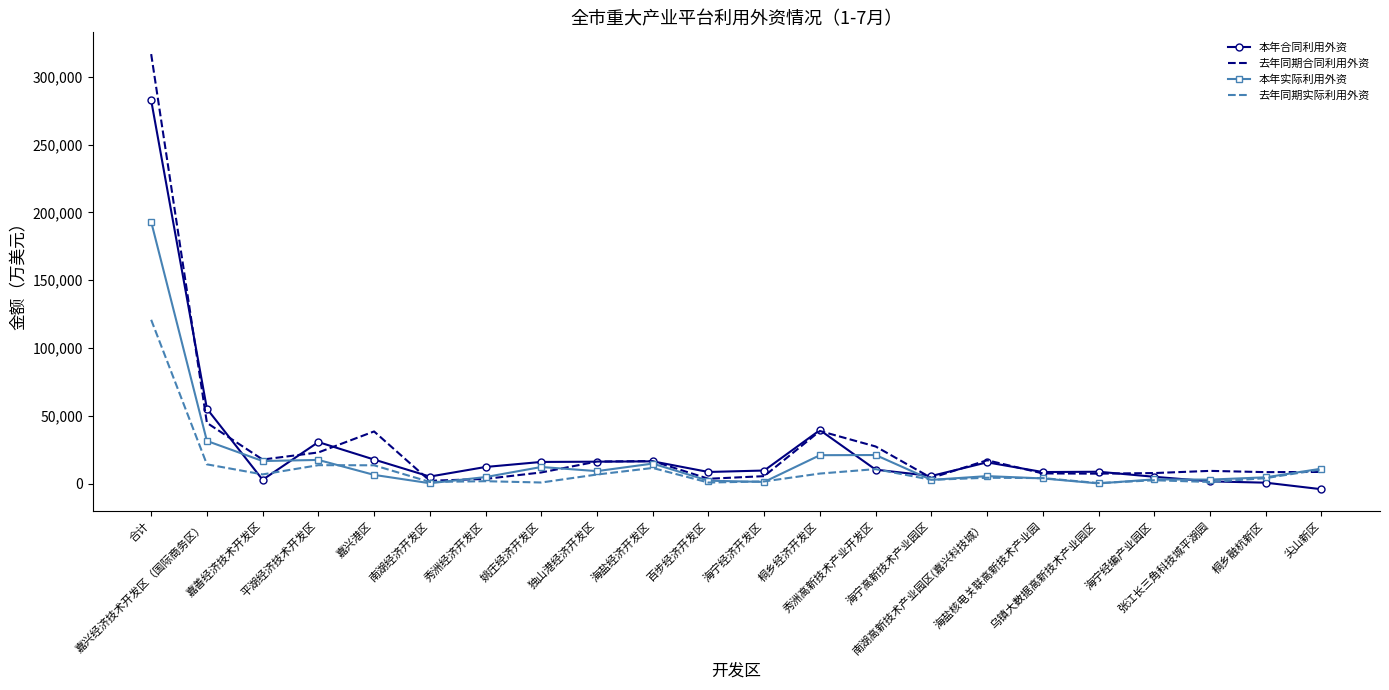

Which series has the largest range (max minus min)?

去年同期合同利用外资